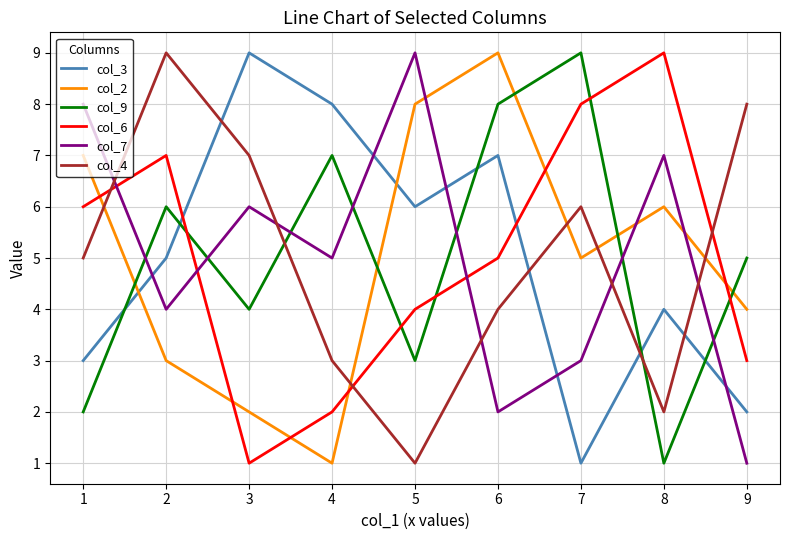

True or false: col_2 has a value of 5 at 7.

True